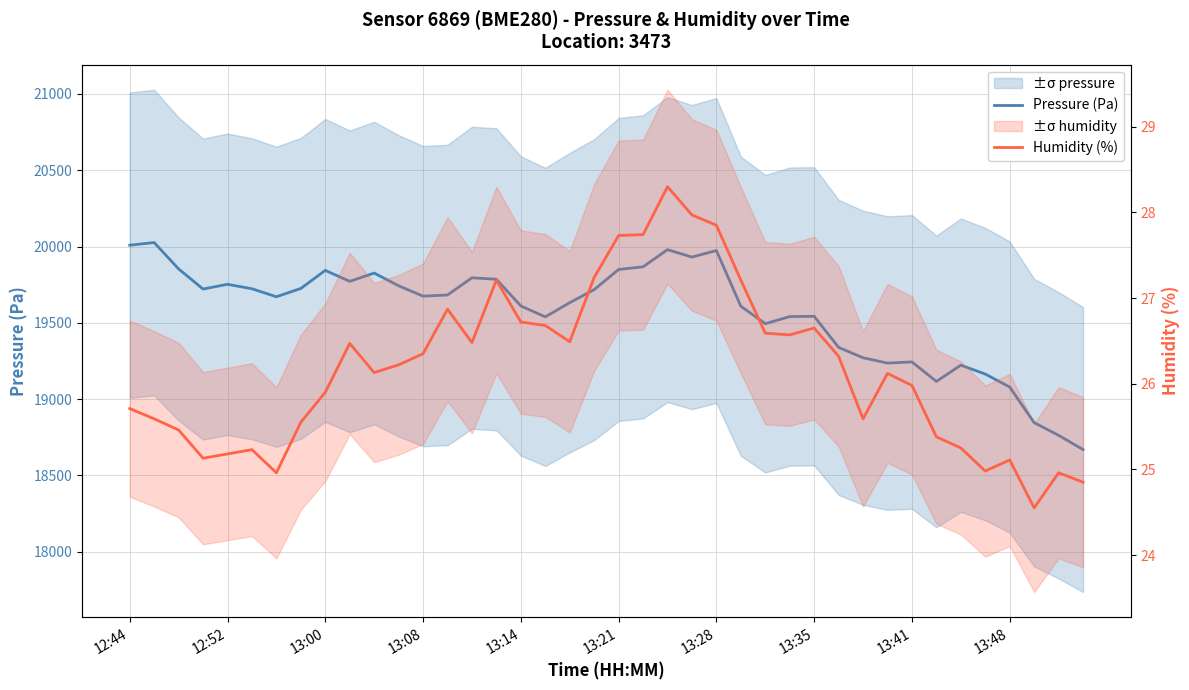

Reading right to left, what are all the values shown in this chart?

Pressure (Pa): 18669.5	18762.6	18846.1	19078.9	19164.3	19222.5	19115.8	19243.8	19236.1	19271.0	19338.9	19542.7	19540.8	19494.2	19608.7	19973.6	19930.9	19979.4	19866.8	19849.4	19717.4	19632.0	19538.8	19610.6	19785.3	19795.0	19682.4	19674.7	19742.6	19826.1	19771.7	19843.5	19725.2	19670.8	19723.2	19752.3	19721.2	19853.2	20026.0	20008.5
Humidity (%): 24.9	25.0	24.6	25.1	25.0	25.2	25.4	26.0	26.1	25.6	26.3	26.6	26.6	26.6	27.2	27.9	28.0	28.3	27.7	27.7	27.2	26.5	26.7	26.7	27.2	26.5	26.9	26.4	26.2	26.1	26.5	25.9	25.6	25.0	25.2	25.2	25.1	25.5	25.6	25.7